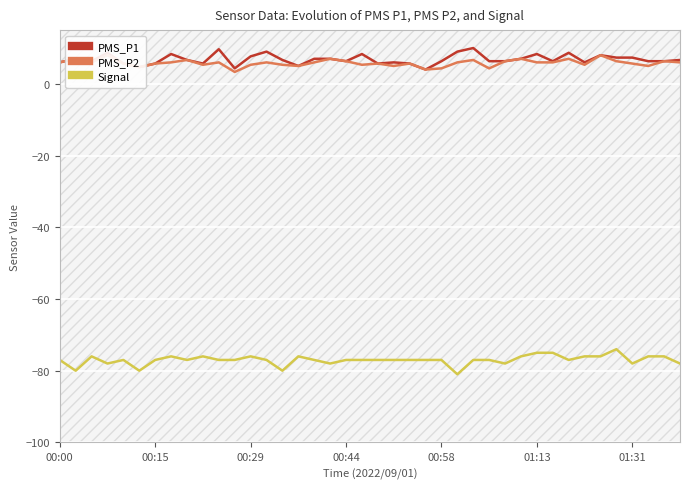

What position from the left is 8?

9